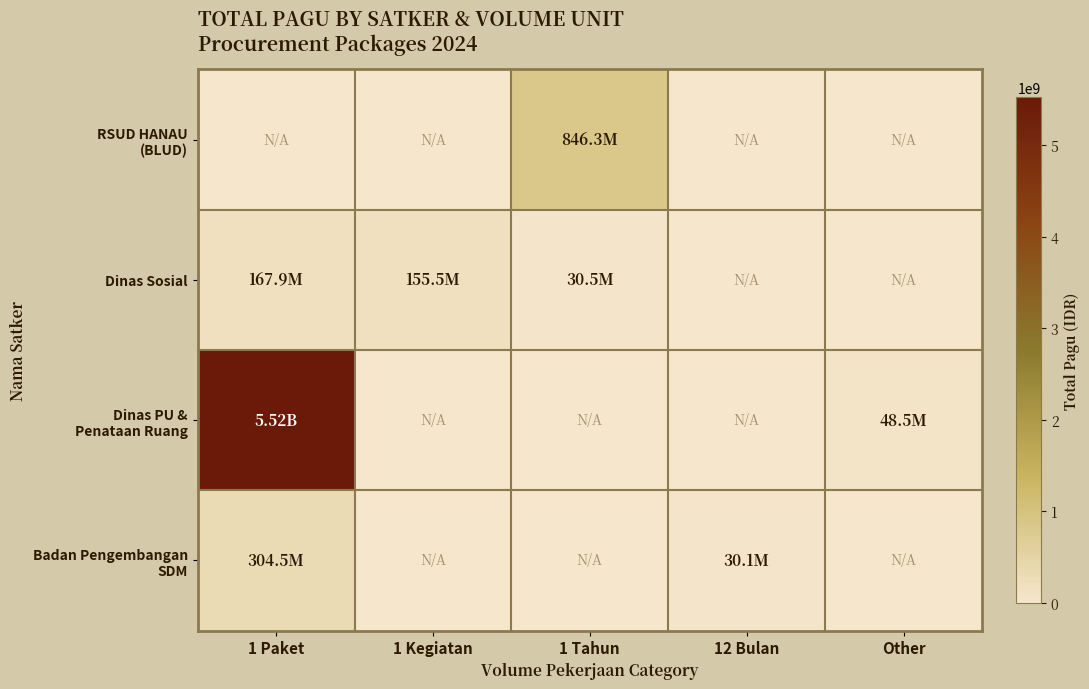

Which series has the largest range (max minus min)?

Dinas PU & Penataan Ruang